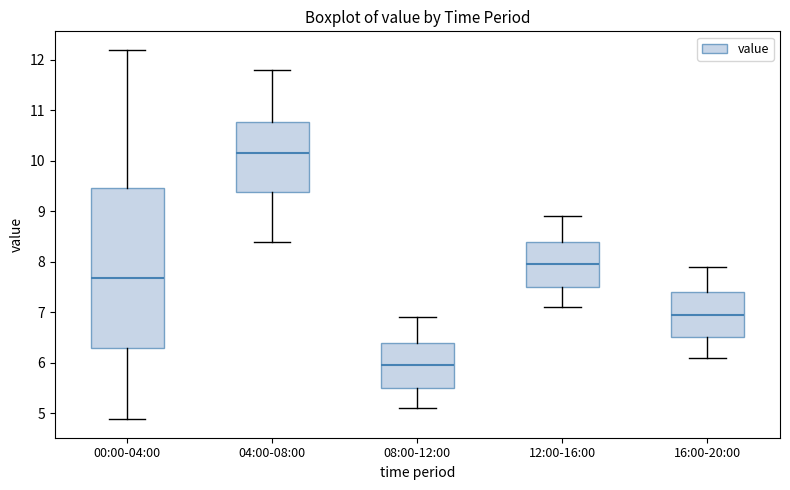

Reading left to right, transcribe this box plot: for each box, give where its median line is, the range the box spans, and where its two whiskers end, as read against the y-axis. The values are not printed on the chart, so give them approximately, as read against the axis.

00:00-04:00: median 7.7, box 6.3 to 9.5, whiskers 4.9 to 12.2
04:00-08:00: median 10.2, box 9.4 to 10.8, whiskers 8.4 to 11.8
08:00-12:00: median 6.0, box 5.5 to 6.4, whiskers 5.1 to 6.9
12:00-16:00: median 8.0, box 7.5 to 8.4, whiskers 7.1 to 8.9
16:00-20:00: median 7.0, box 6.5 to 7.4, whiskers 6.1 to 7.9